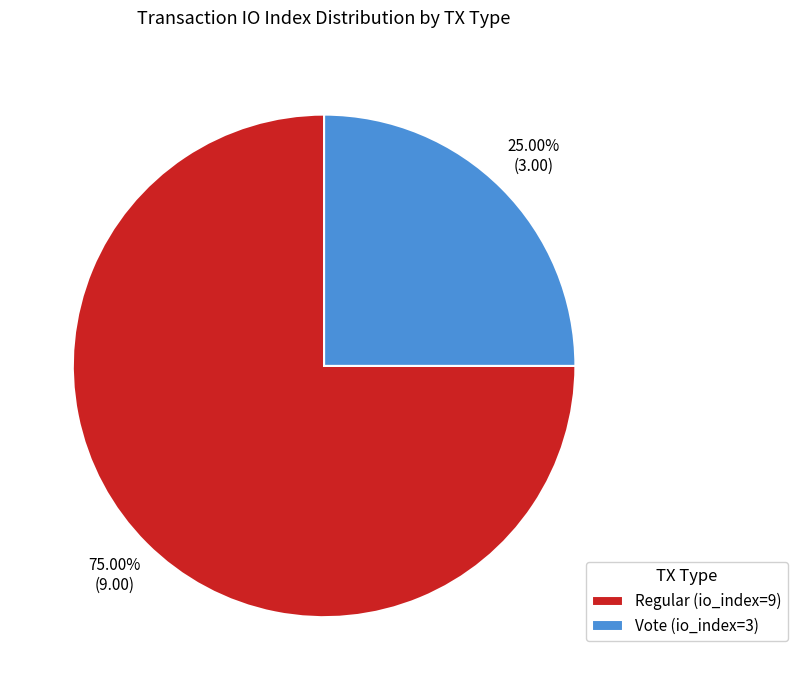

What is the total percentage of Regular (io_index=9) and Vote (io_index=3)?

100.0%